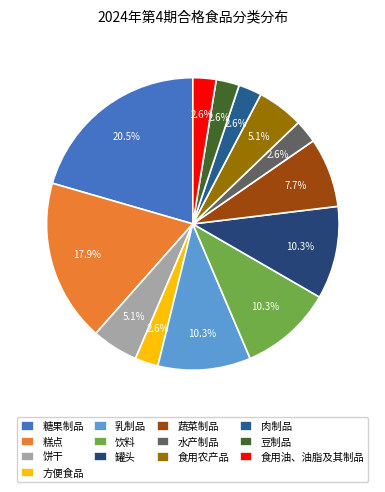

What is the ratio of the value at 水产制品 to the value at 糖果制品?

0.1